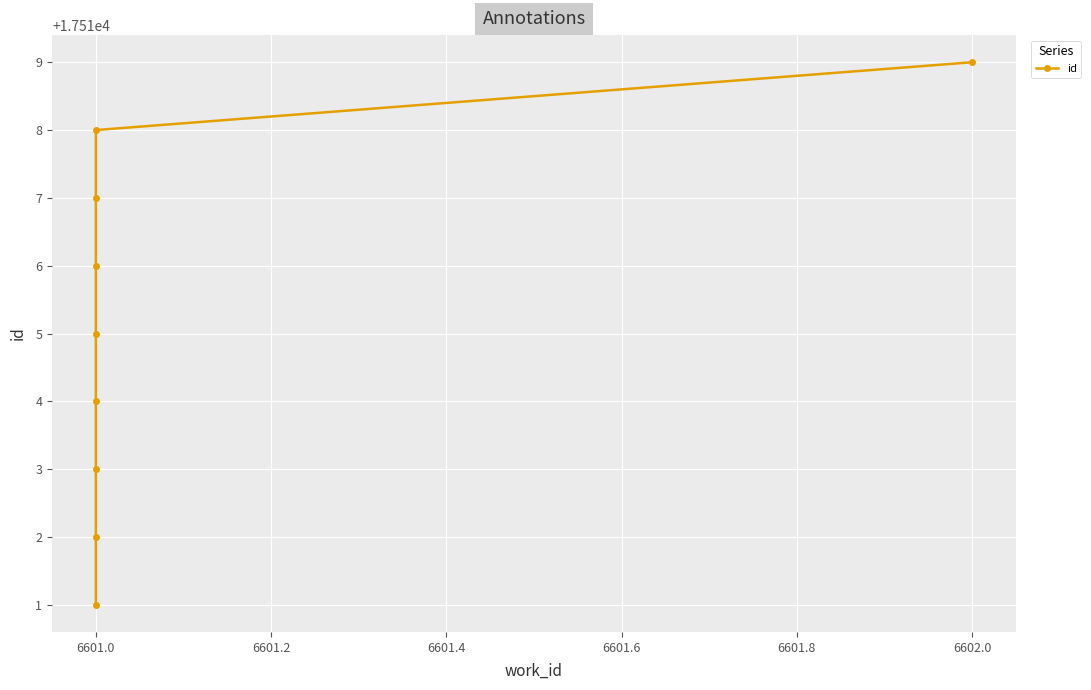

What is the difference between the maximum and second lowest values?

7